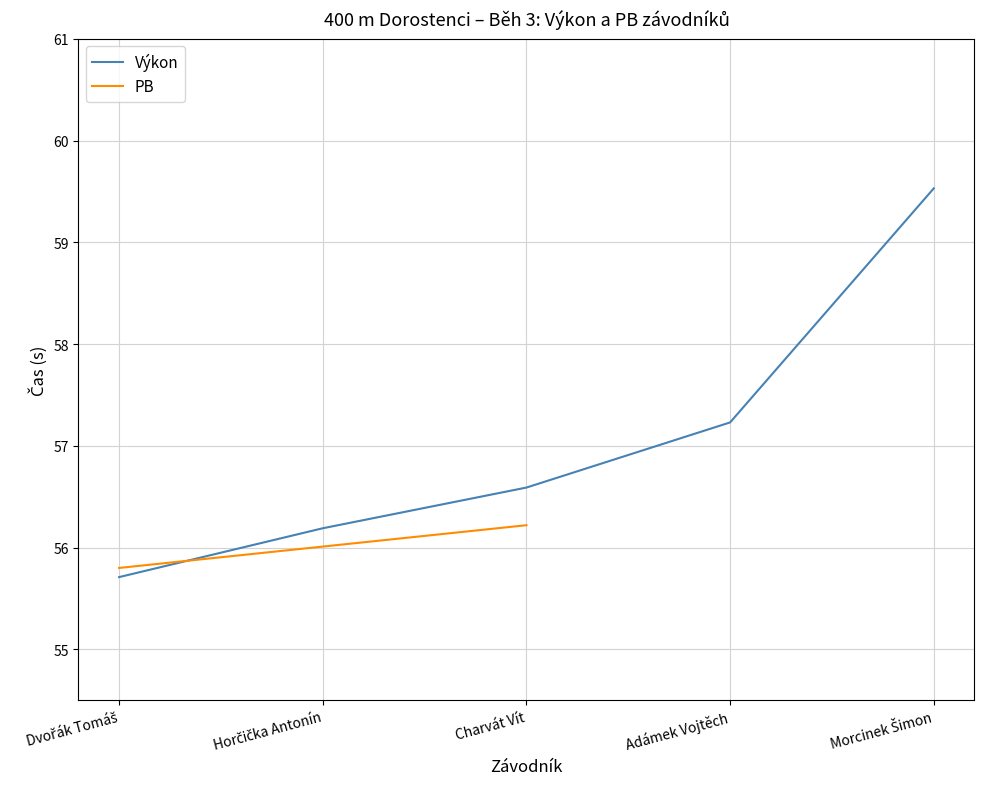

List the labels in order of value, largest first.

Morcinek Šimon, Adámek Vojtěch, Charvát Vít, Horčička Antonín, Dvořák Tomáš